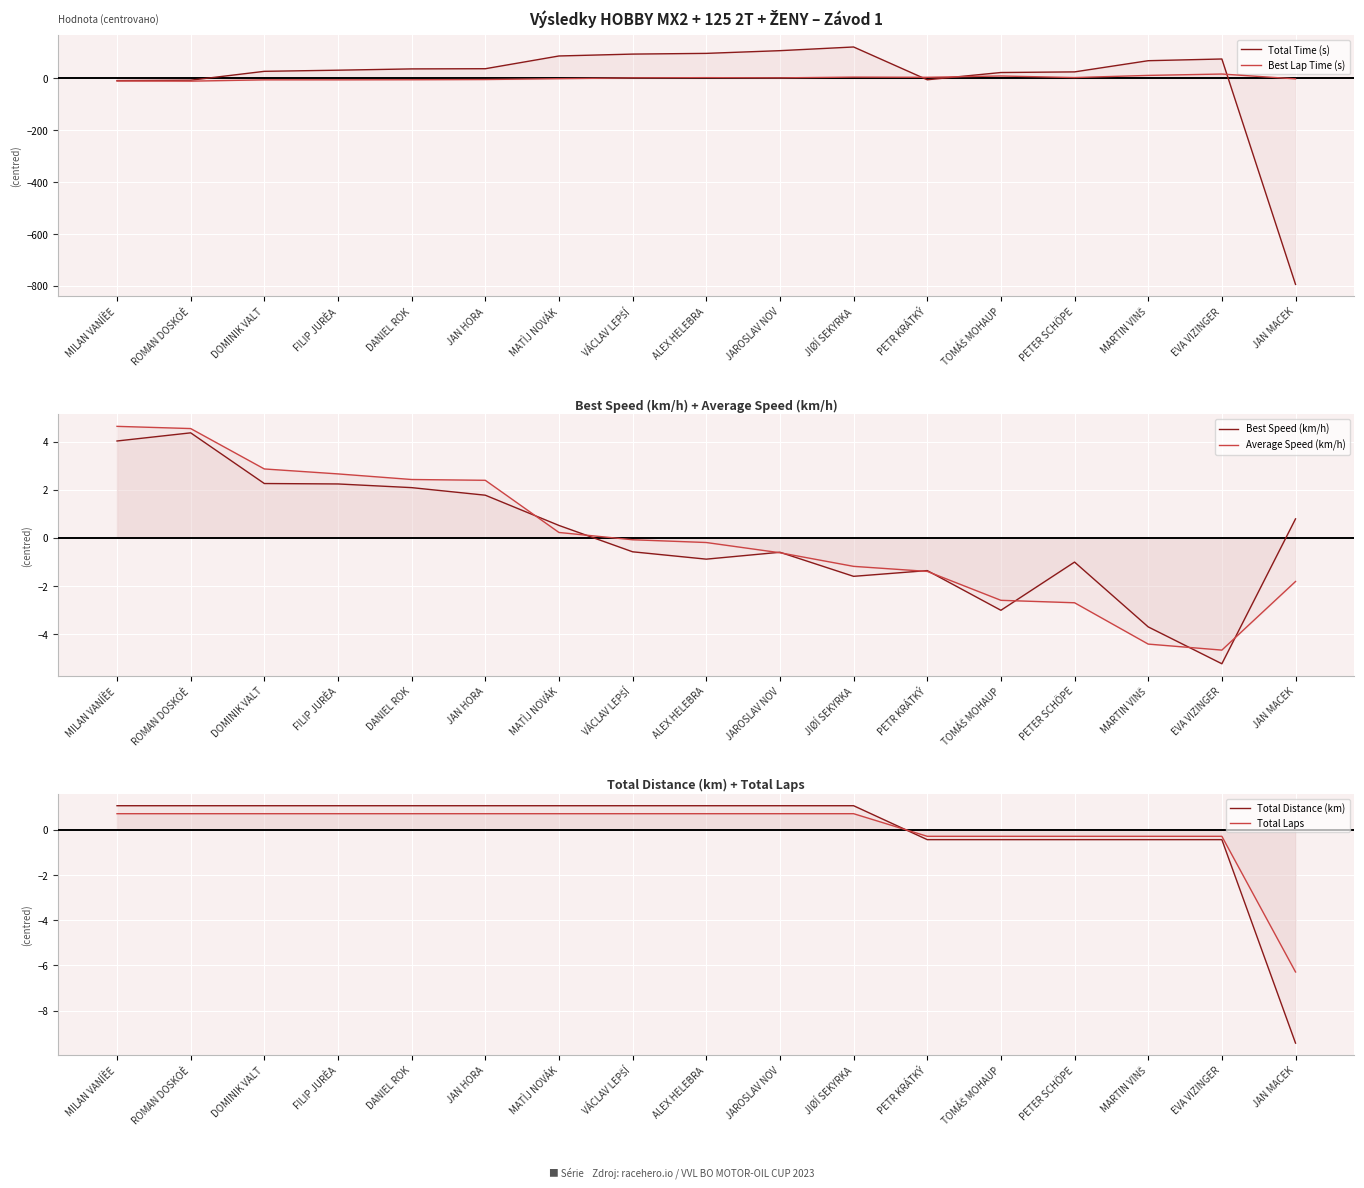

Is the value of Total Laps at PETER SCHÖPE greater than the value of Total Time (s) at JIØÍ SEKYRKA?

No